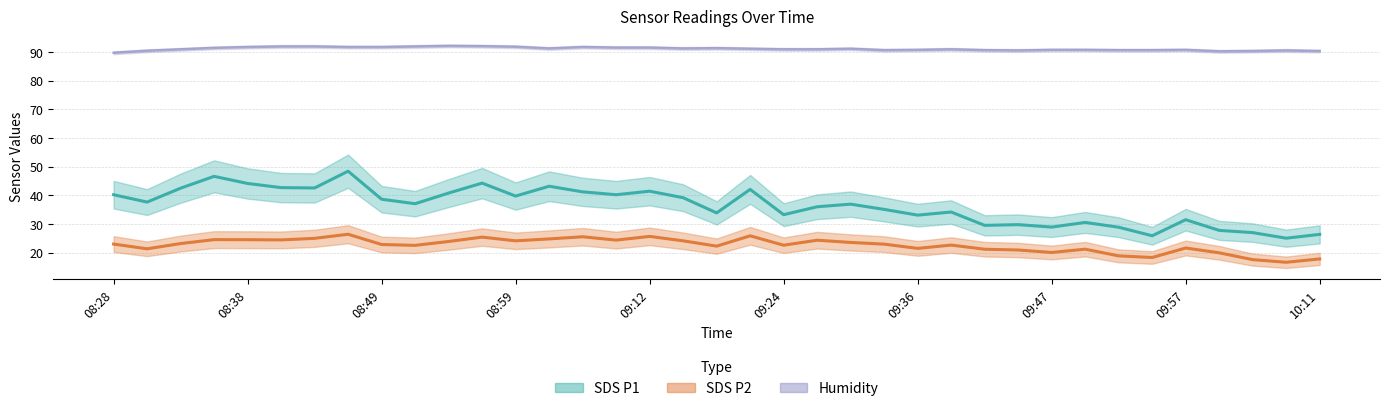

Is this an area chart (filled region under the line)?

No